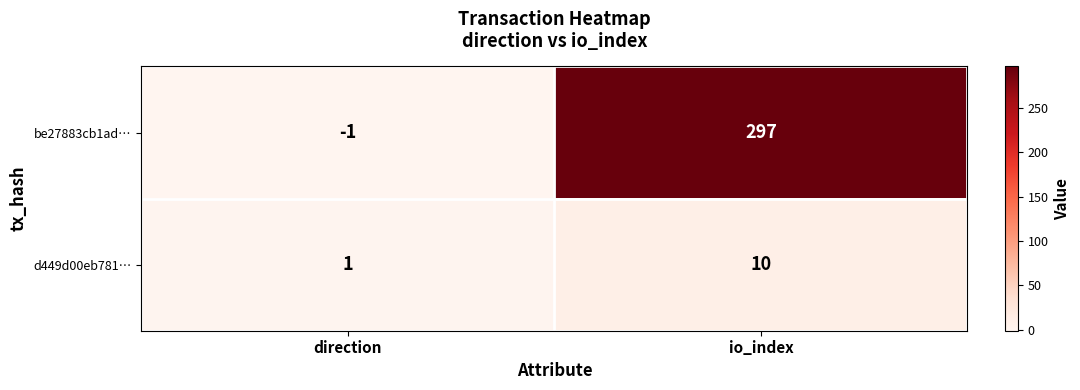

Reading left to right, transcribe all the data shown in this chart.

be27883cb1ad…: -1	297
d449d00eb781…: 1	10